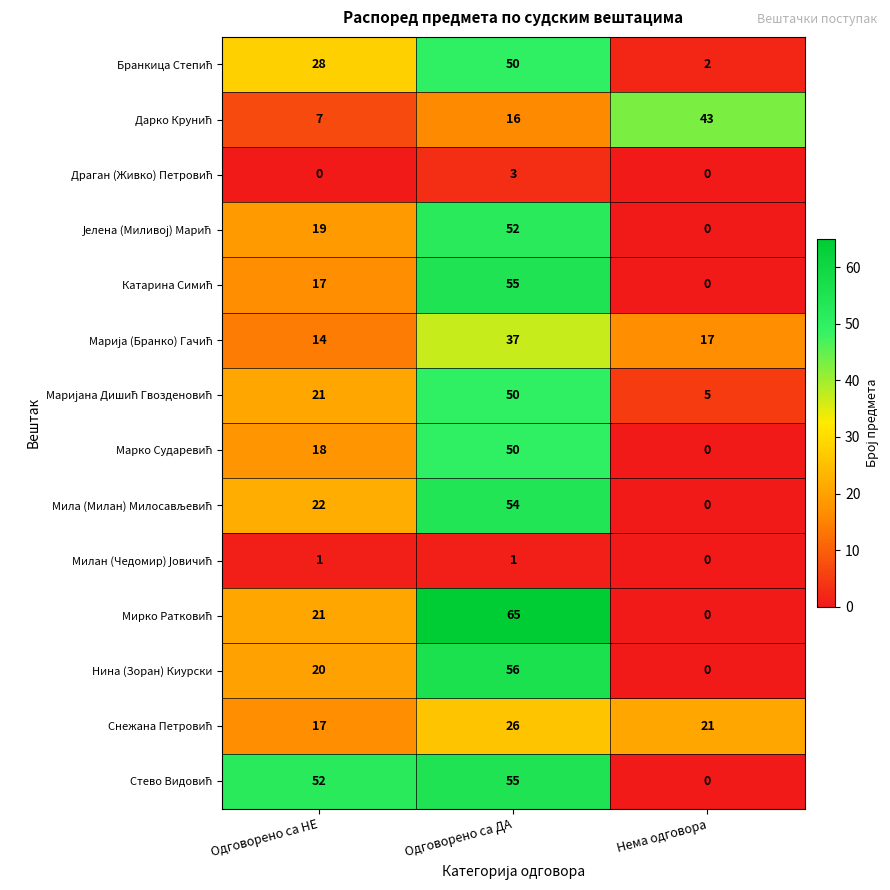

What is the spread (max minus min) of values at Нема одговора?

43